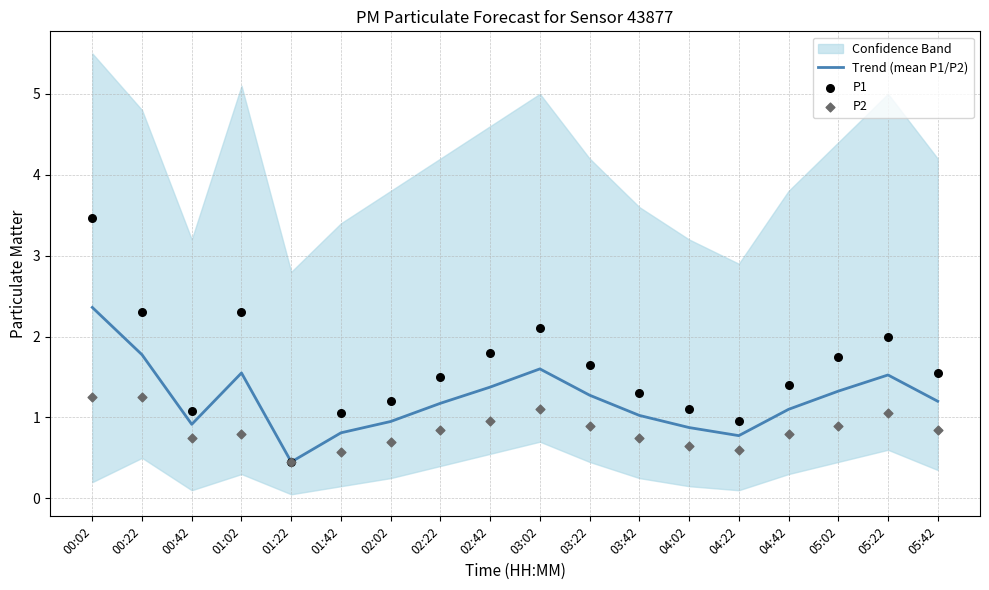

Which series contains the lowest Y value?

Trend (mean P1/P2)